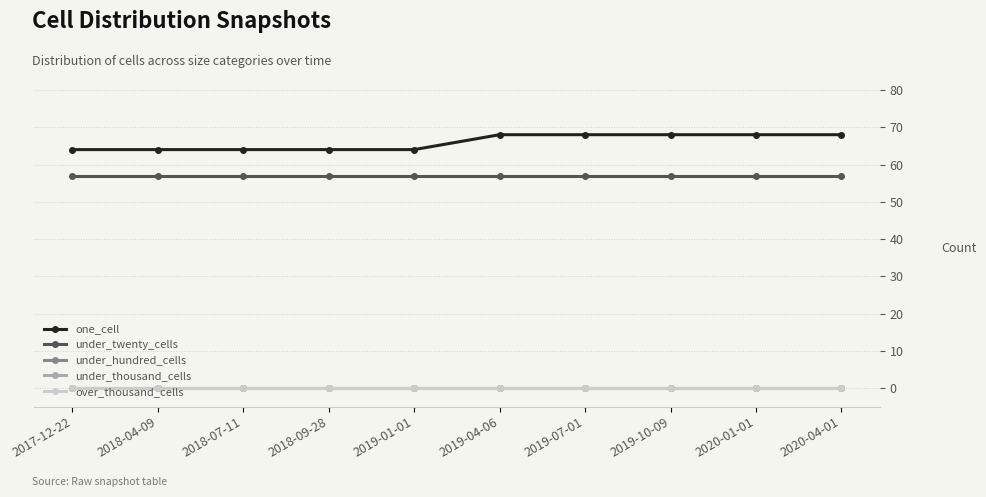

What position from the right is 2020-01-01?

2